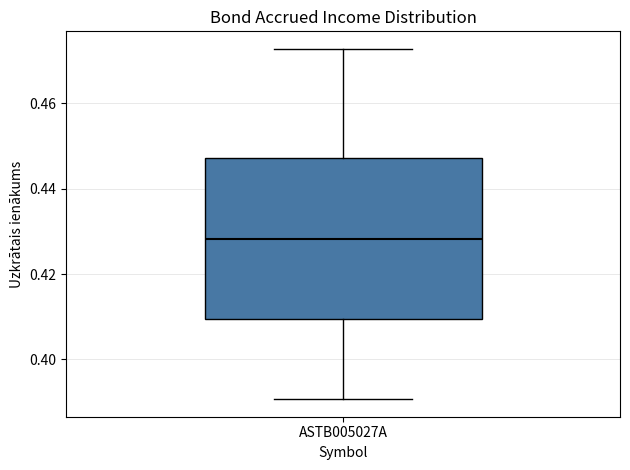

Where is the upper edge of the box for ASTB005027A on the y-axis? The values are not printed on the chart, so give them approximately, as read against the axis.

0.448